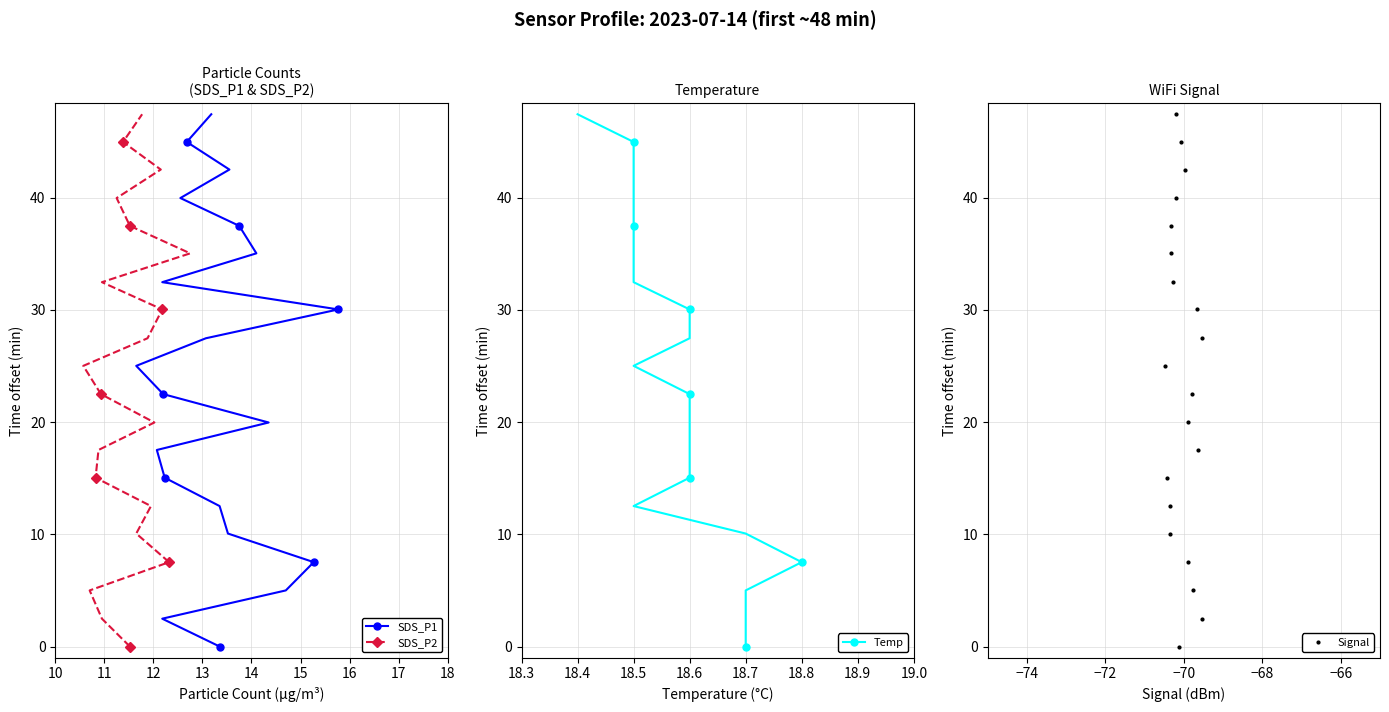

How many data points in Signal are less than 25?

10